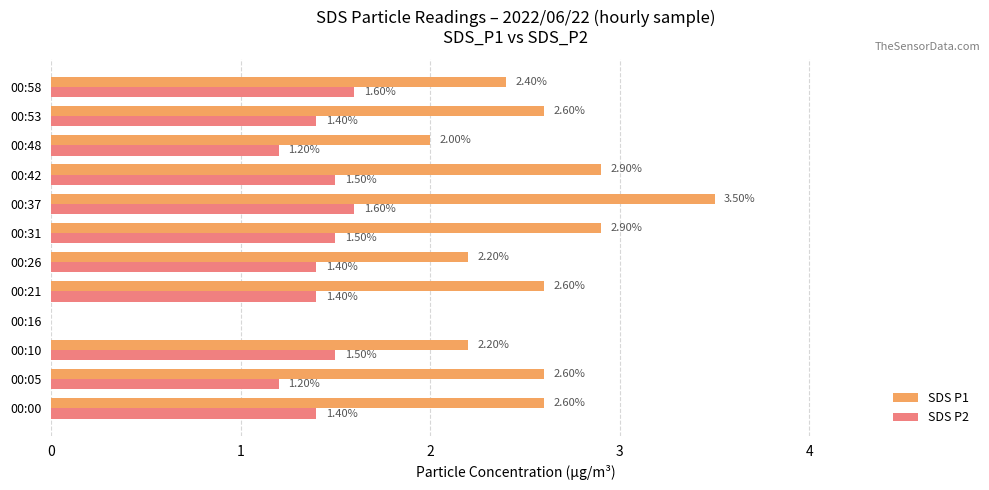

Which series has the largest total across all categories?

SDS P1